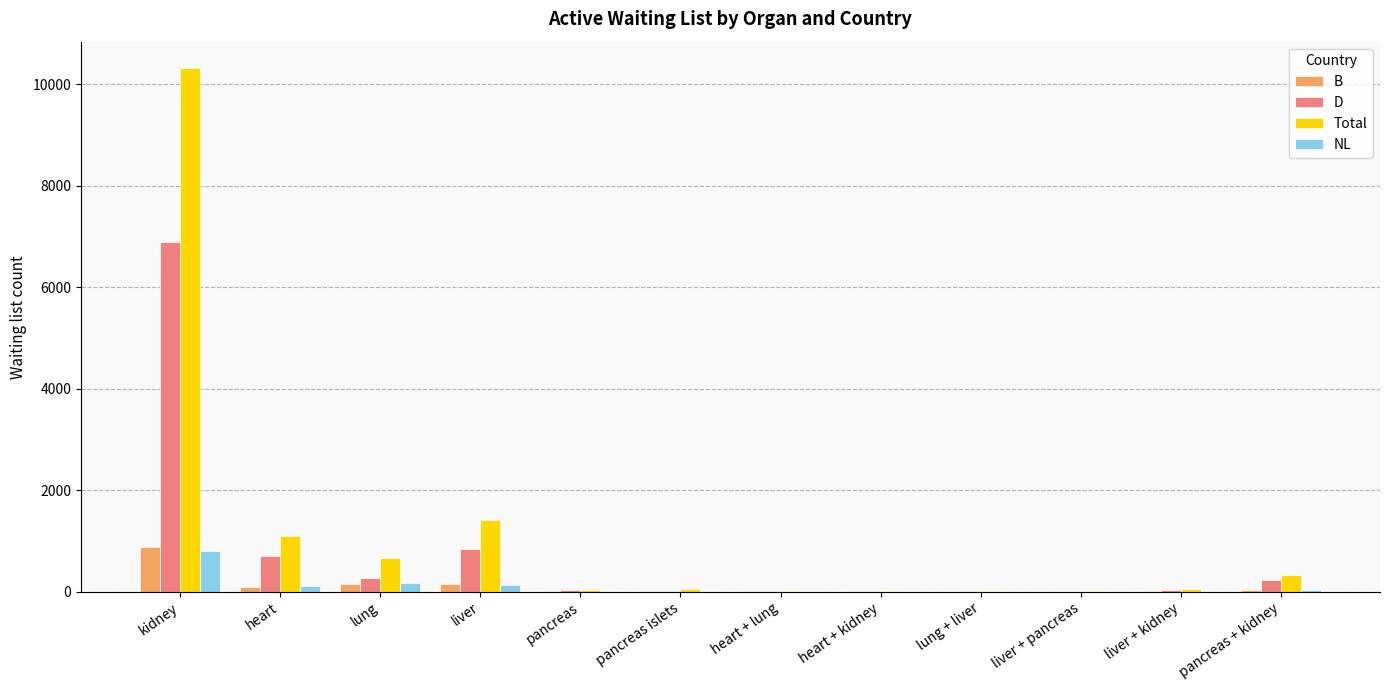

What is the sum of all Total values?

13985